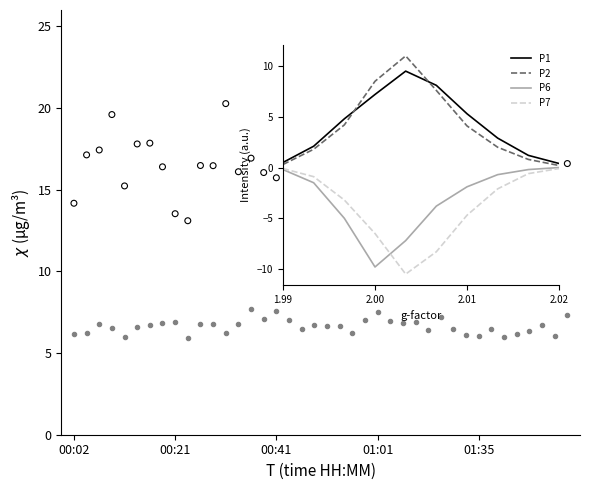

Which series contains the lowest Y value?

P7